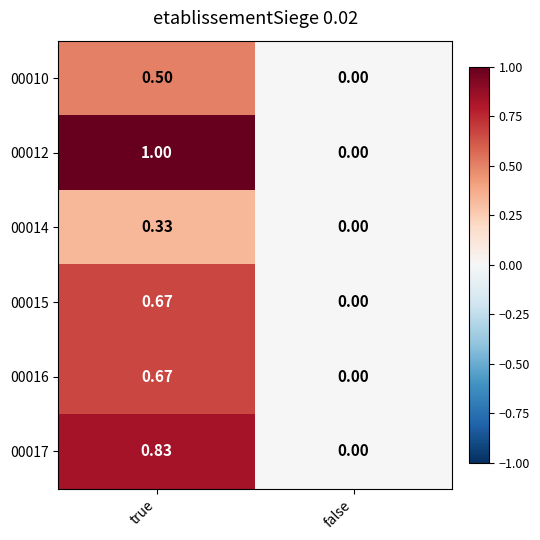

Count the number of data series in this chart.

6